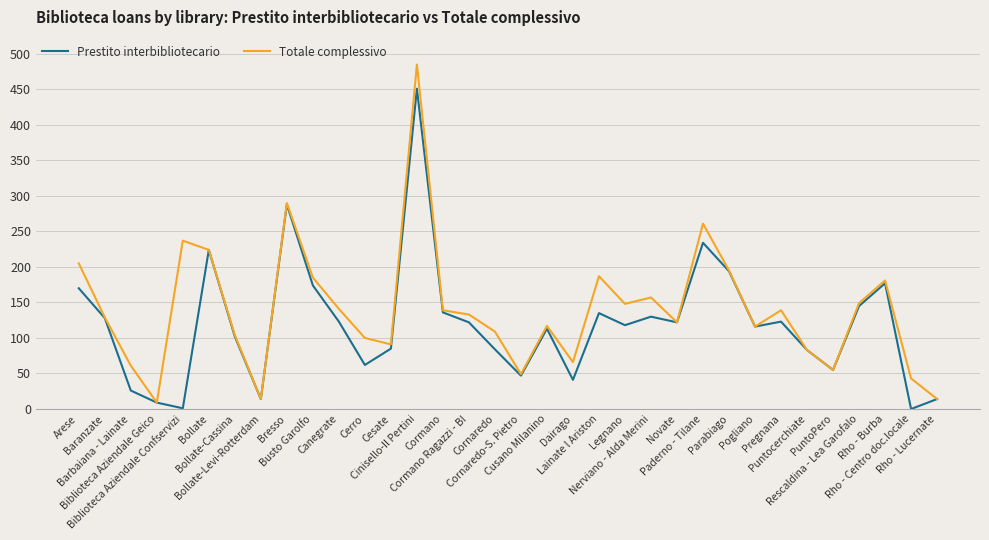

Which series has the widest spread of values?

Totale complessivo